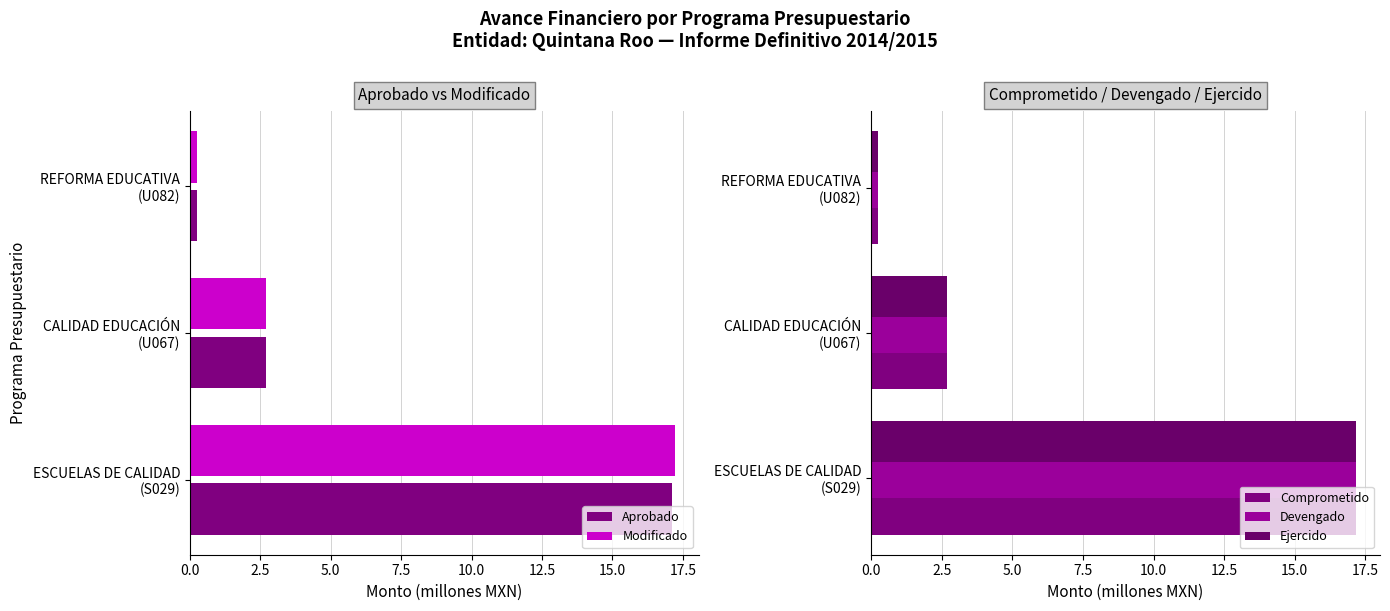

What is the sum of all Modificado values?

20.1